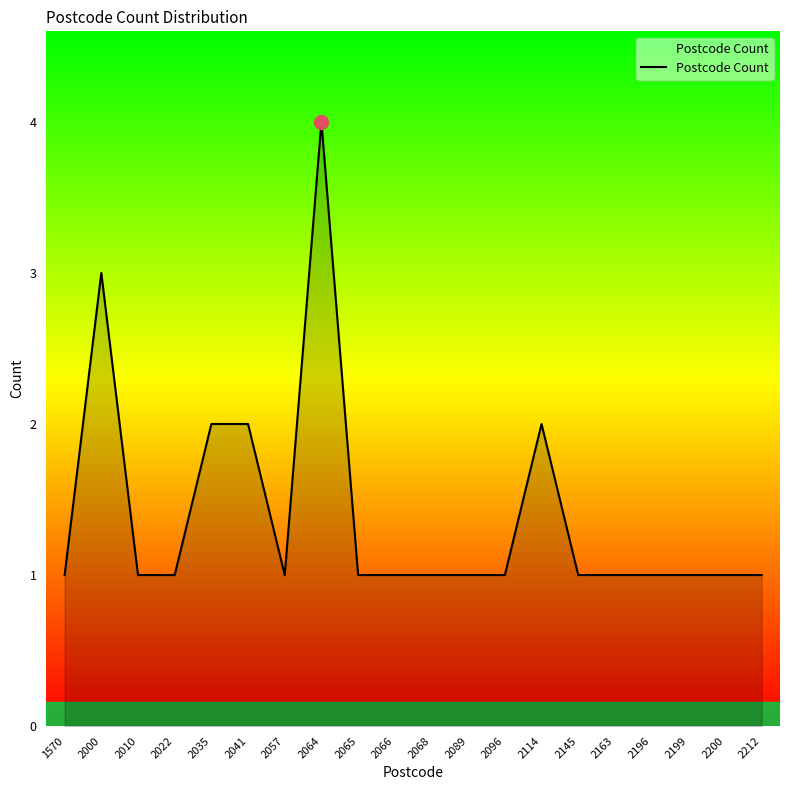

Between 2041 and 2196, which is larger?

2041